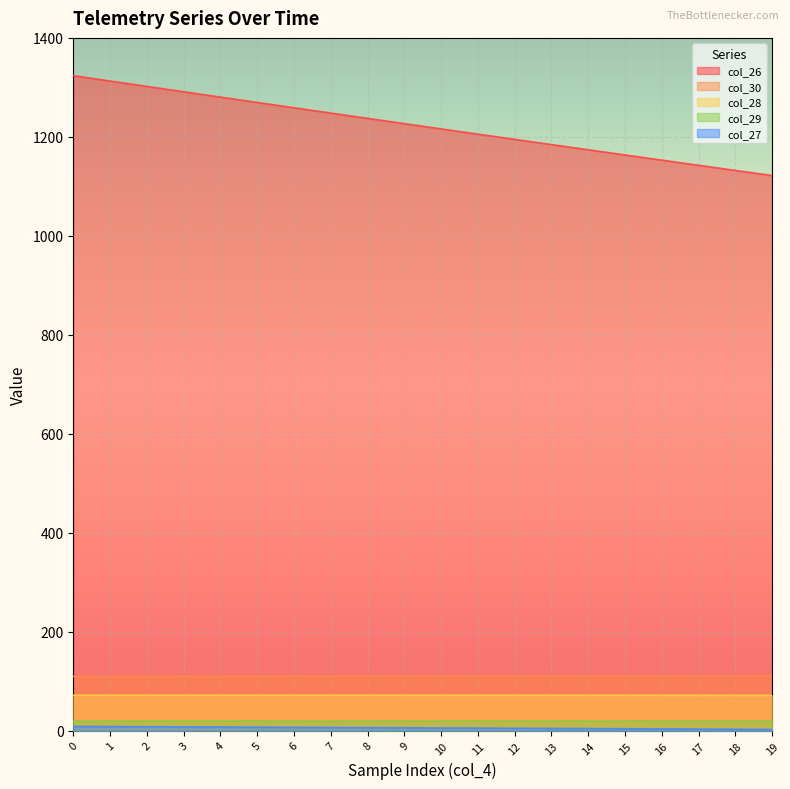

At which label is col_28 closest to 71?

19